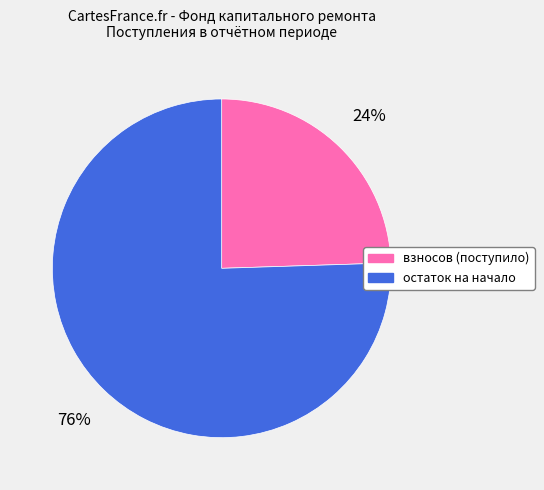

What is the smallest slice in the pie chart?

взносов (поступило)